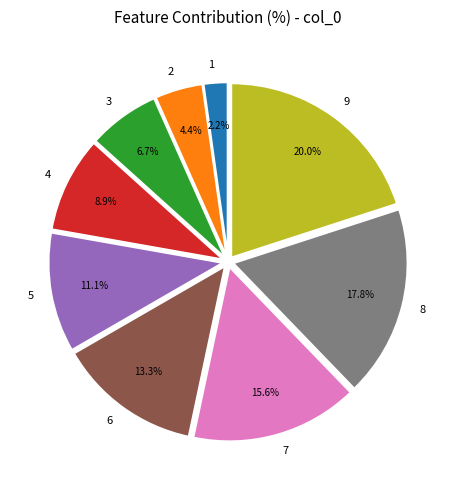

Approximately how many times larger is the value at 3 compared to 5?

0.6